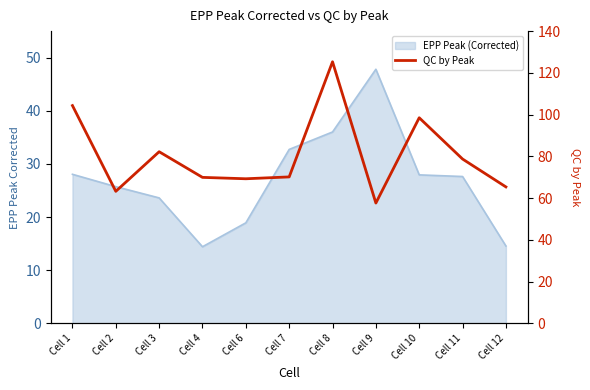

Which label corresponds to the smallest value in the chart?

Cell 9